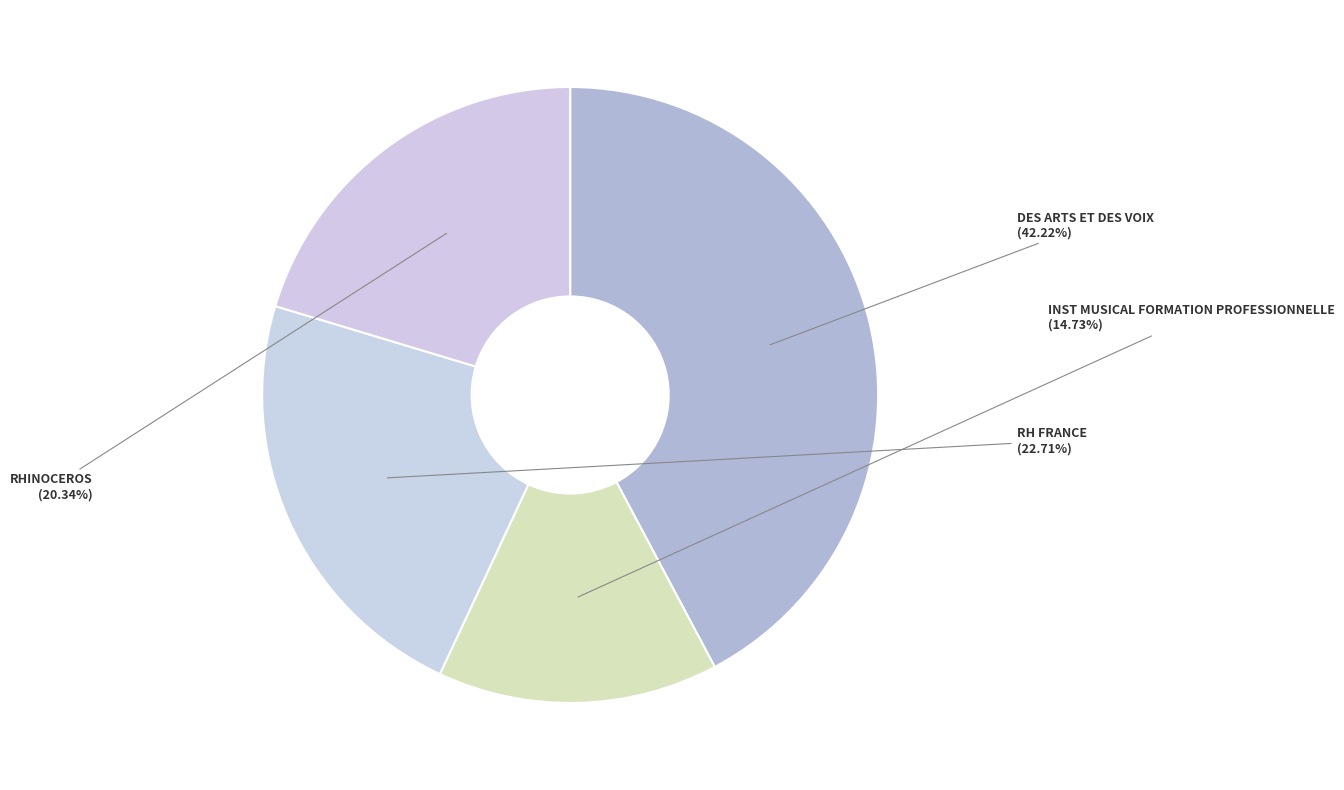

Which slice is the smallest?

INST MUSICAL FORMATION PROFESSIONNELLE